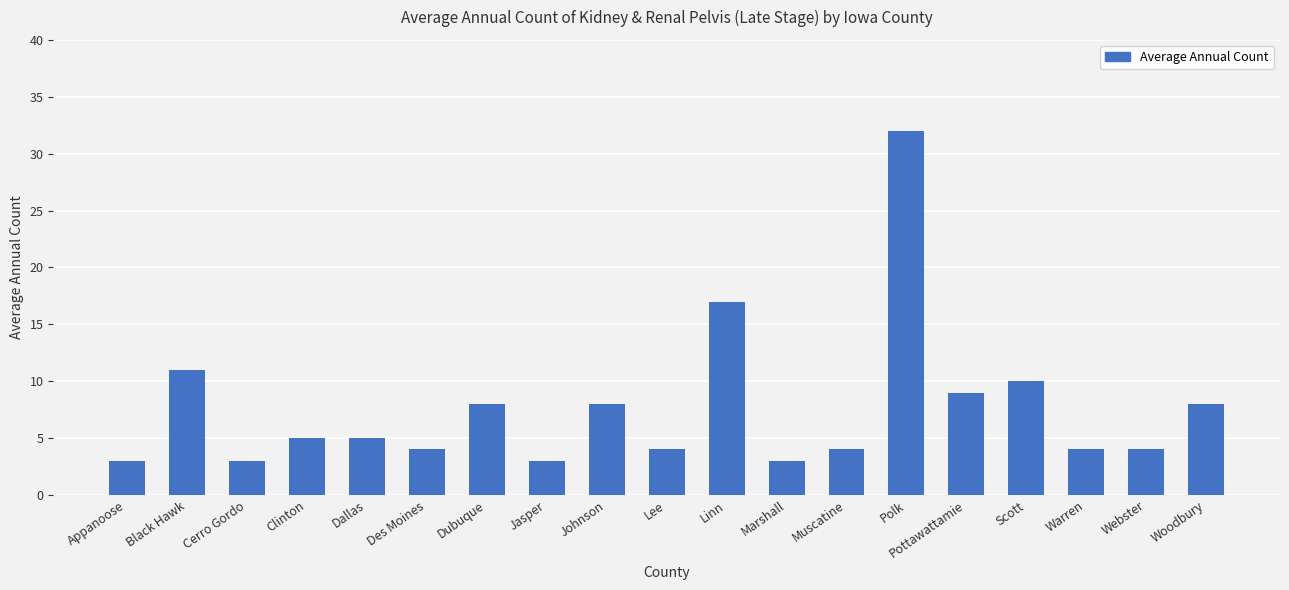

True or false: the data shows 3 at Appanoose.

True